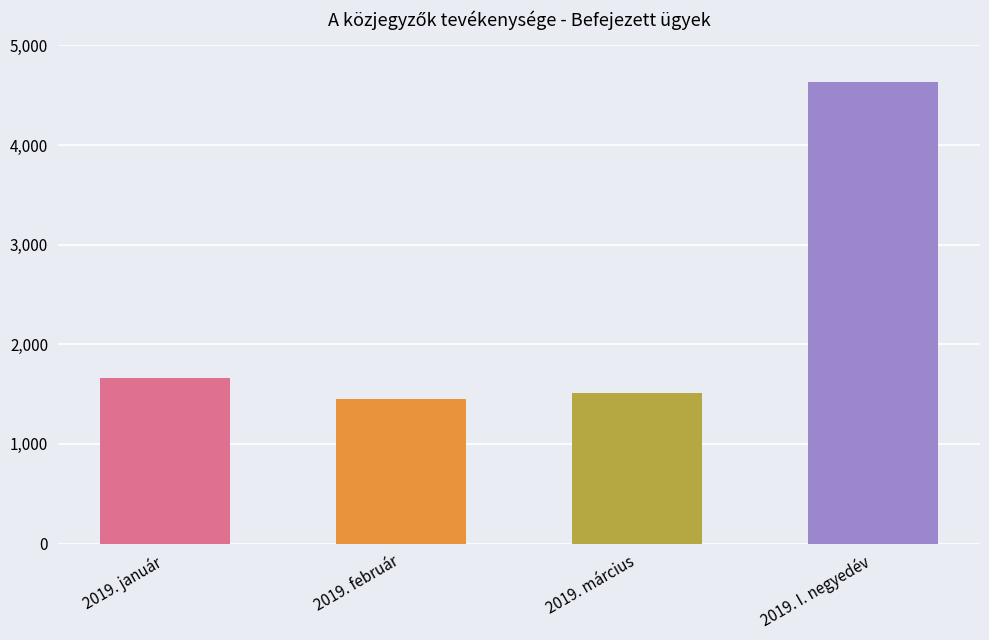

At which label is the value closest to 3041?

2019. január